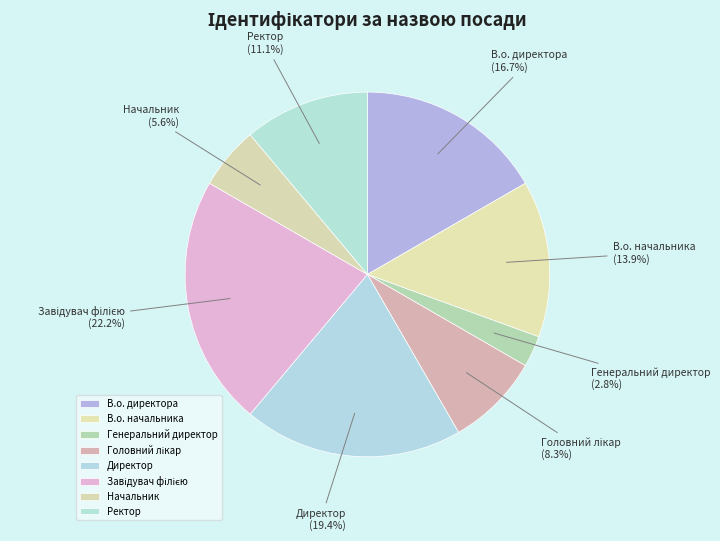

Is it true that В.о. начальника is 22% of the pie?

False